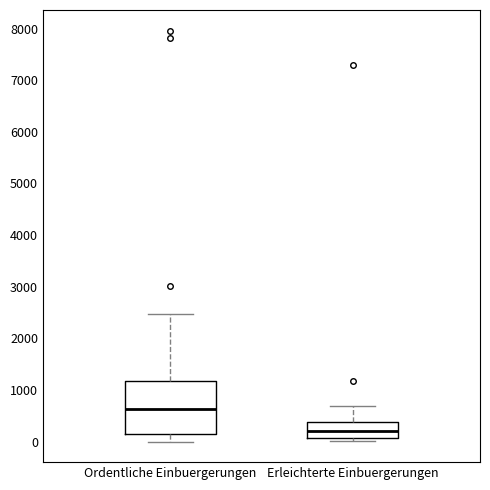

Which box is the tallest, from its lower edge to its upper edge?

Ordentliche Einbuergerungen